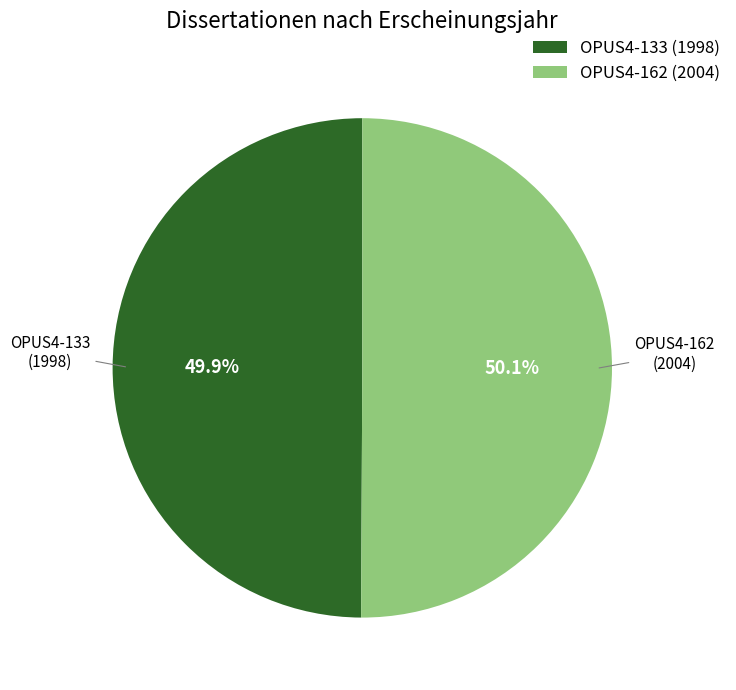

Is there any slice that represents more than half of the pie?

Yes